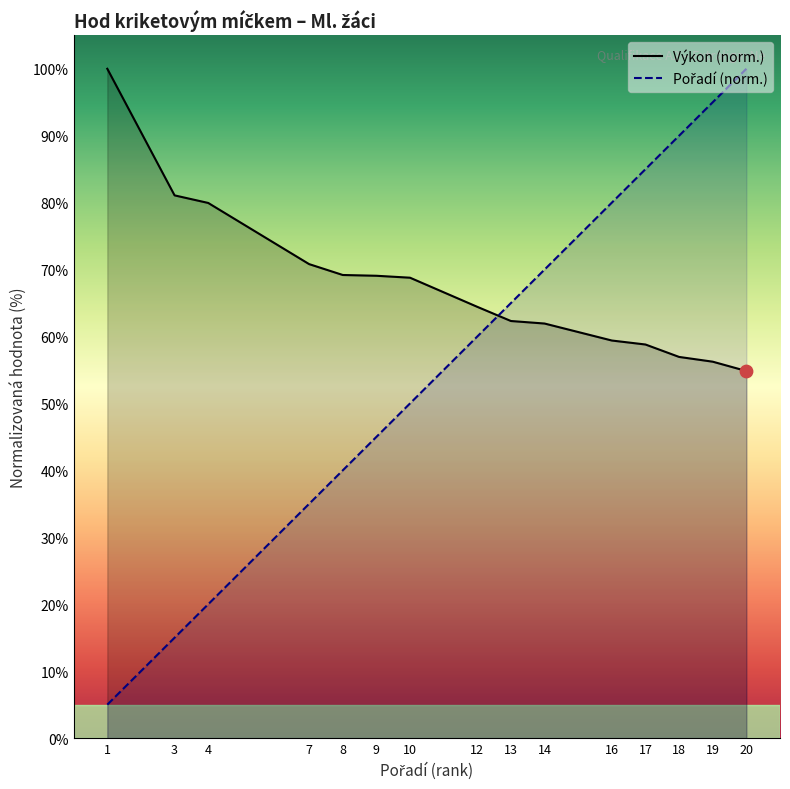

Which series reaches the minimum Y coordinate?

Pořadí (norm.)